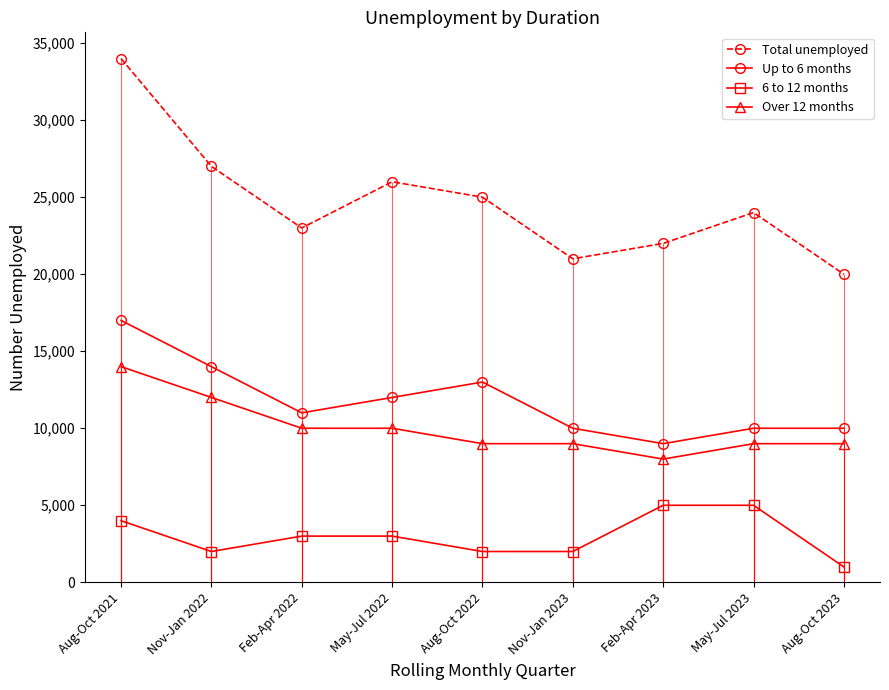

Which category has the lowest value in the Over 12 months series?

Feb-Apr 2023